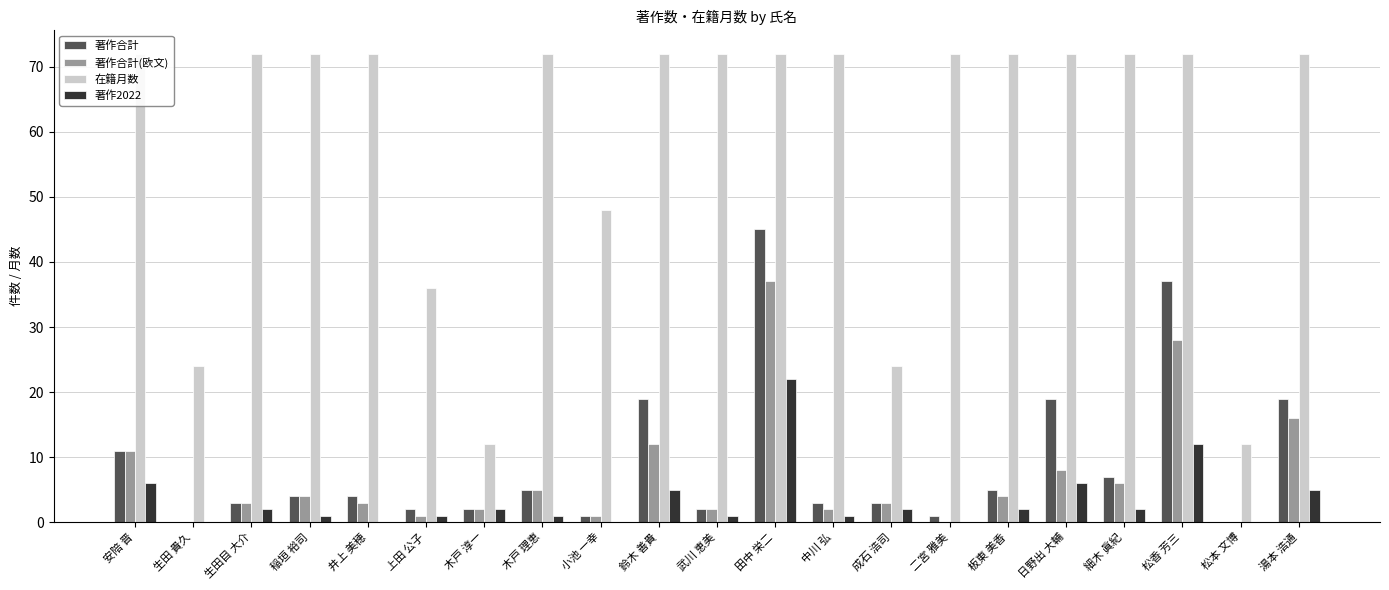

What position from the right is 細木 眞紀?

4